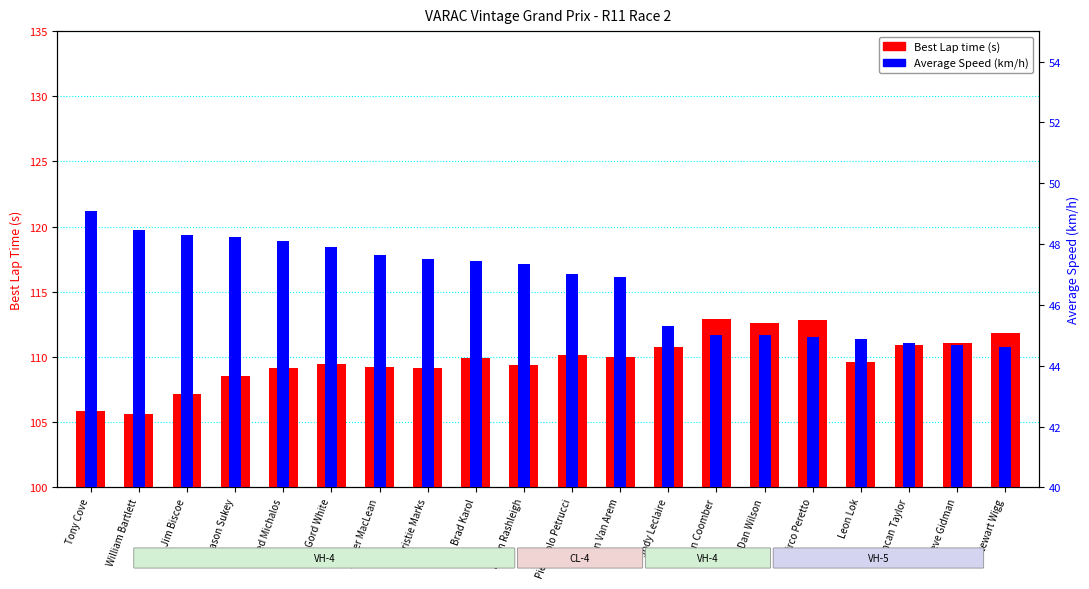

Reading left to right, what are all the values shown in this chart?

Best Lap time: 105.9	105.6	107.2	108.5	109.1	109.5	109.2	109.2	110.0	109.4	110.2	110.0	110.8	112.9	112.6	112.9	109.6	110.9	111.1	111.9
Average Speed: 49.1	48.5	48.3	48.2	48.1	47.9	47.7	47.5	47.4	47.3	47.0	46.9	45.3	45.0	45.0	44.9	44.9	44.8	44.7	44.6